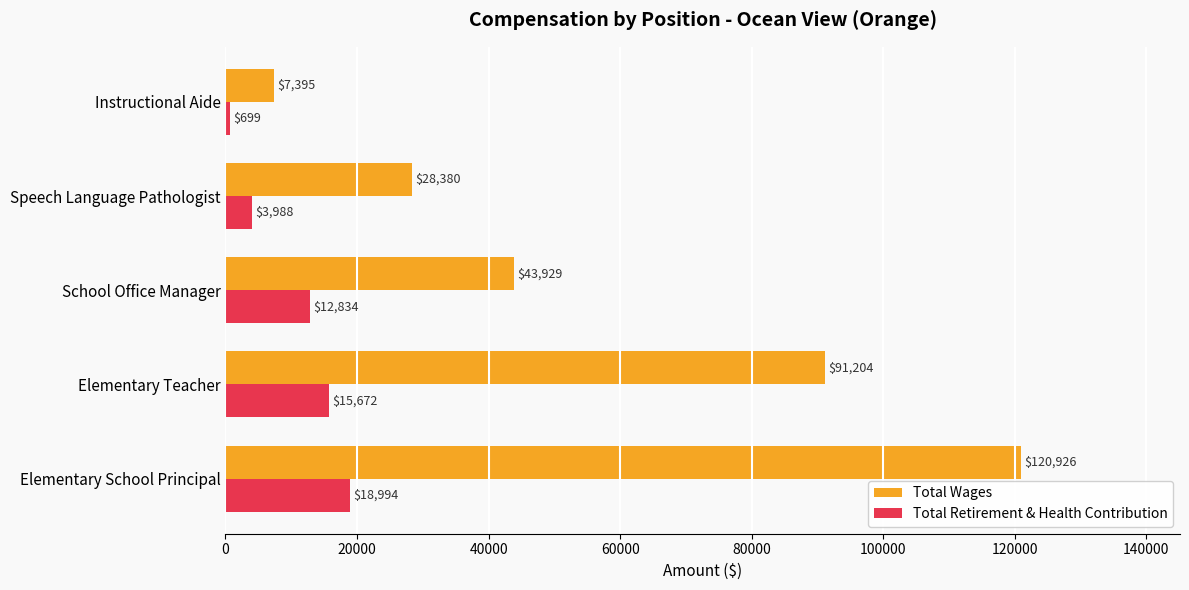

List the labels in order of Total Retirement & Health Contribution value, smallest first.

Instructional Aide, Speech Language Pathologist, School Office Manager, Elementary Teacher, Elementary School Principal